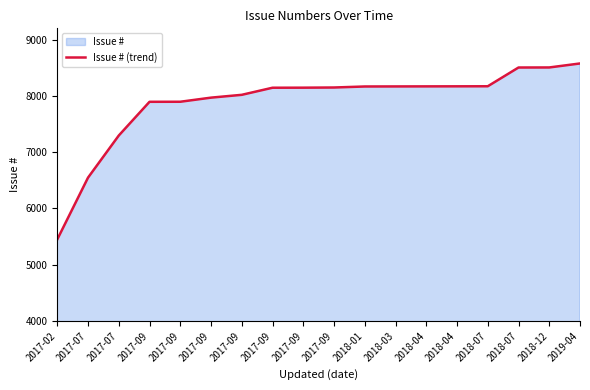

The value at 2018-01 is 8167. True or false?

True